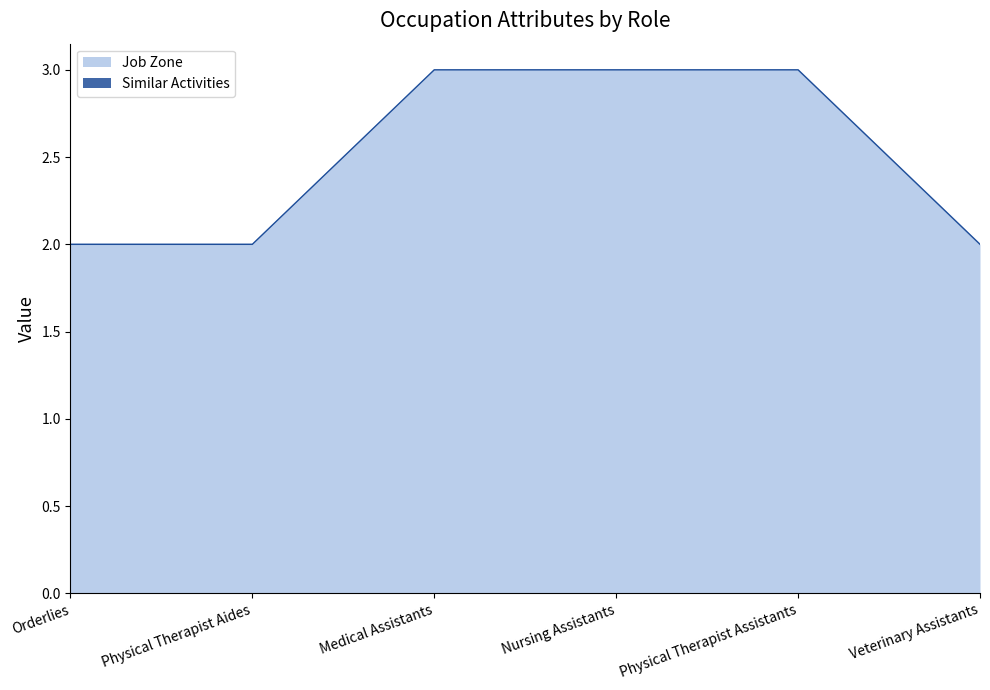

Approximately how many times larger is the value at Nursing Assistants compared to Physical Therapist Assistants?

1.0